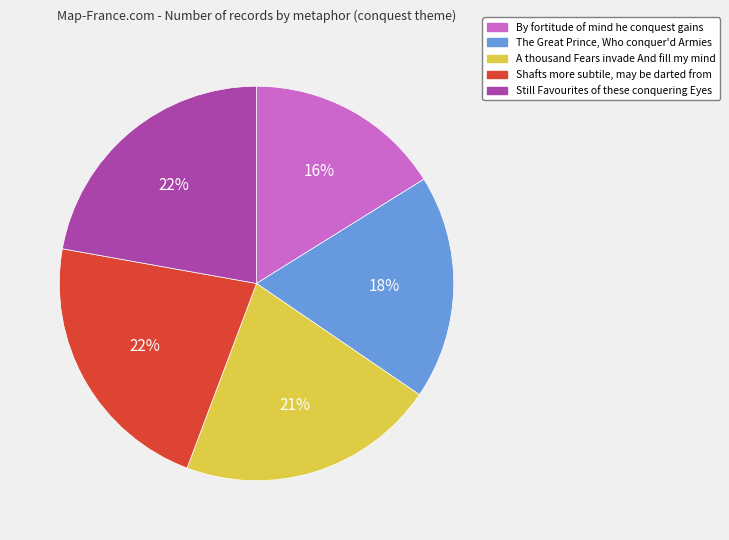

To the nearest percent, what is the average slice percentage?

20%